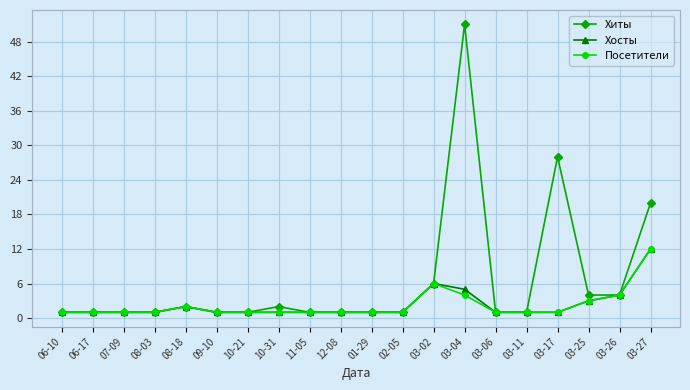

How many lines are shown in the chart?

3